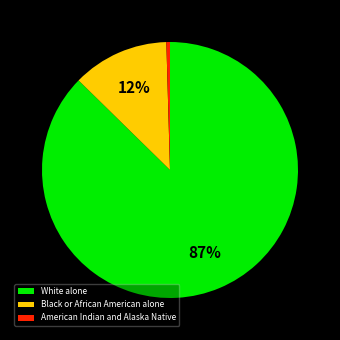

Rank the categories by value from lowest to highest.

American Indian and Alaska Native, Black or African American alone, White alone